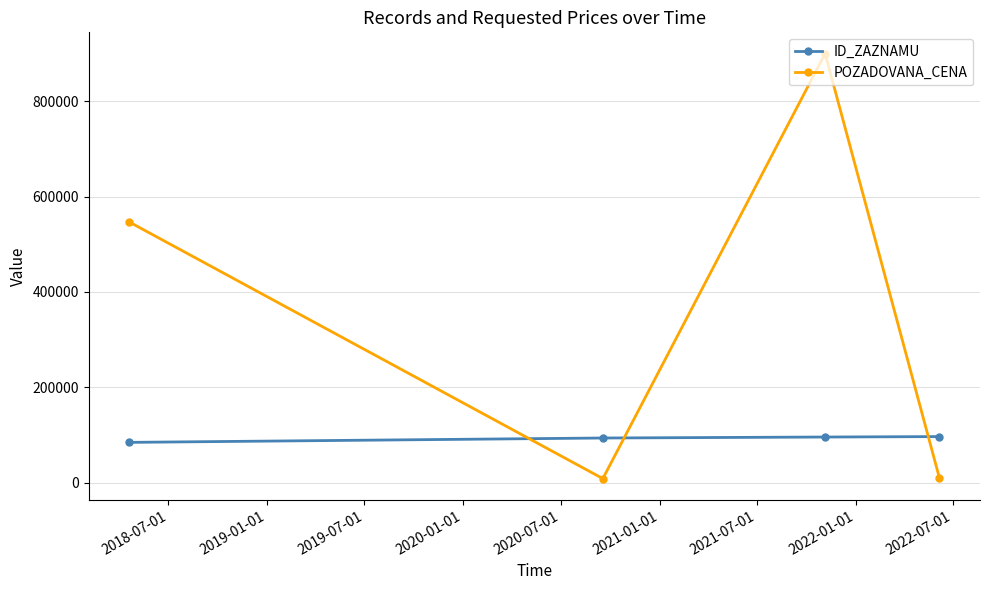

What is the value of the POZADOVANA_CENA point at the 1st from the left?

546780